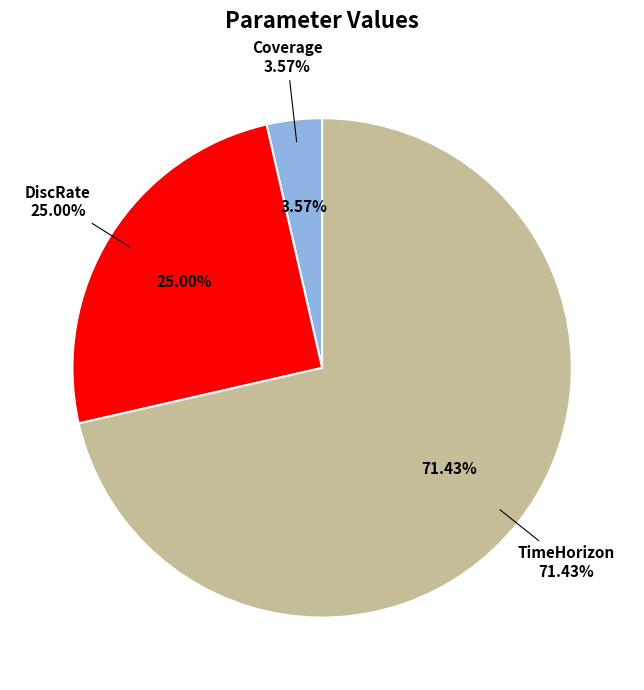

What percentage do Coverage and DiscRate together represent?

28.6%